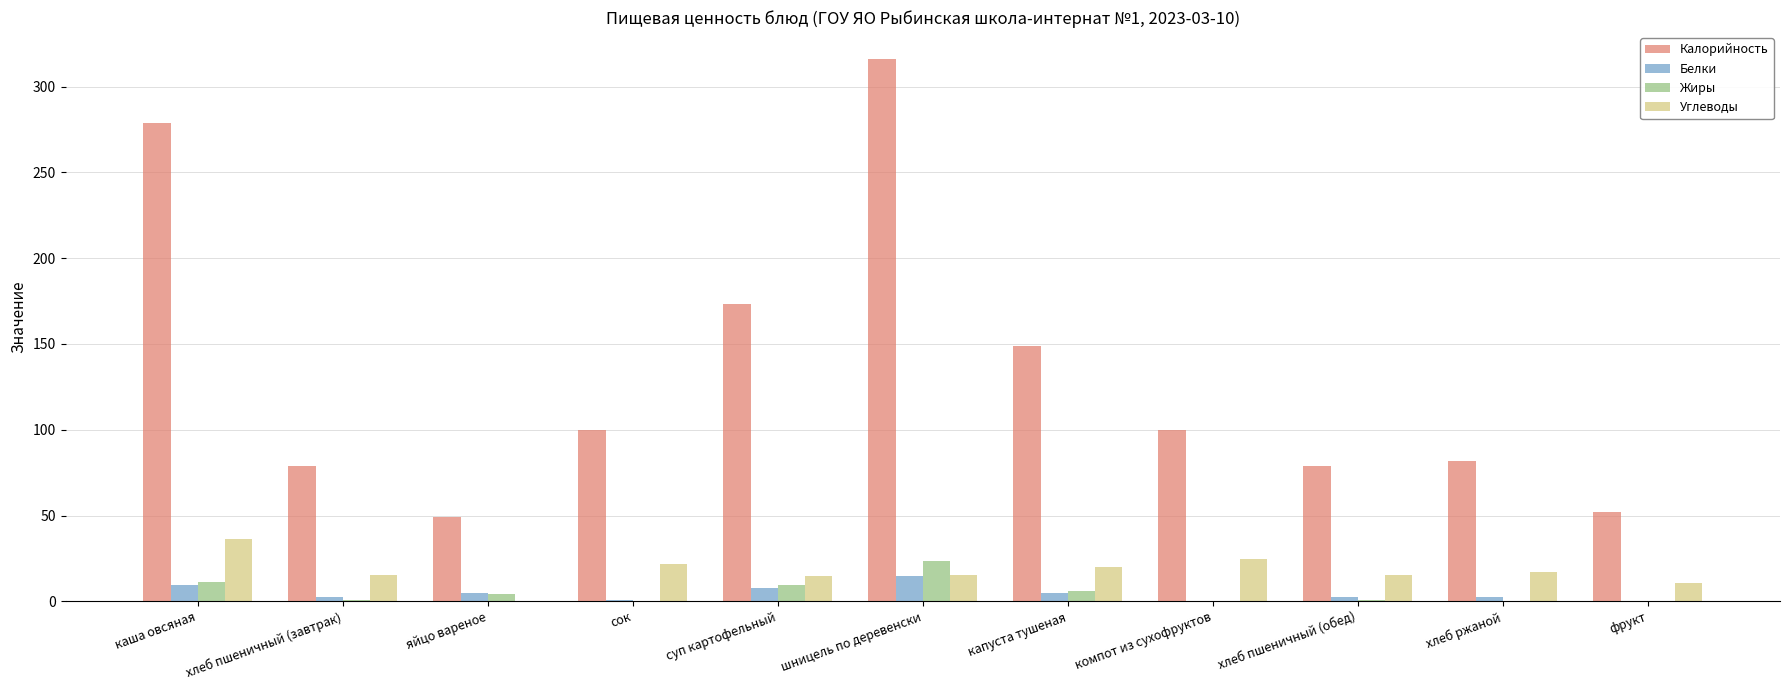

Where does the Калорийность series first go above 100?

каша овсяная